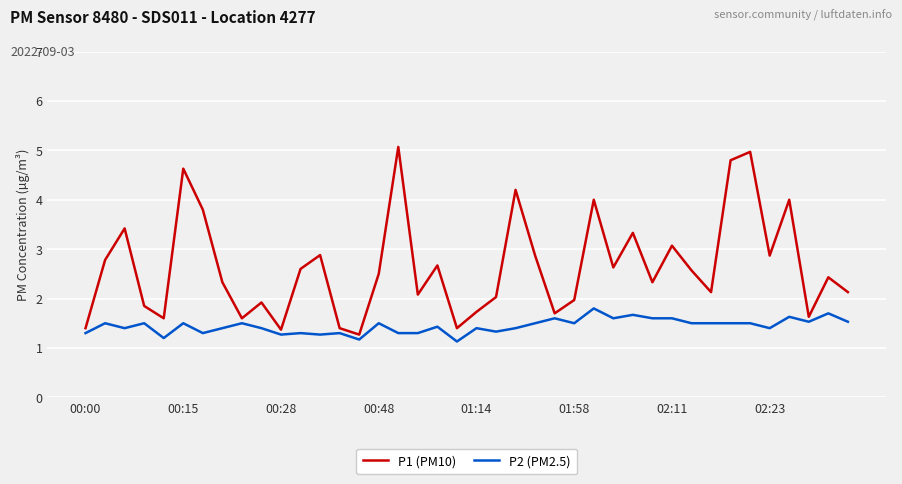

Which series has the widest spread of values?

P1 (PM10)